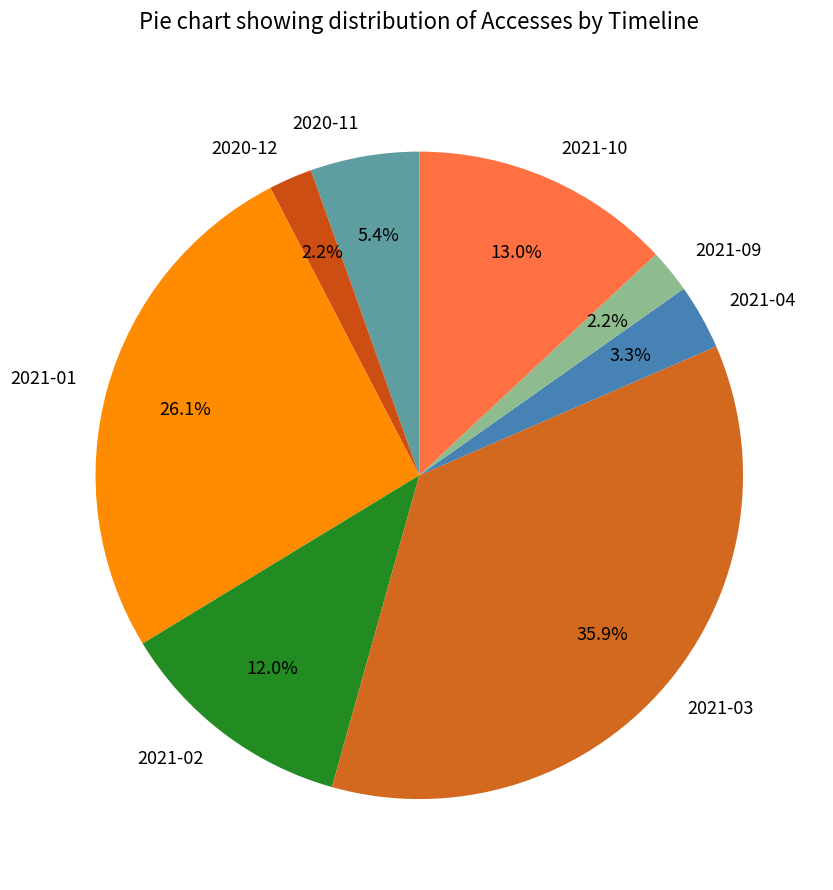

To the nearest percent, what percentage of the pie is 2021-01?

26%